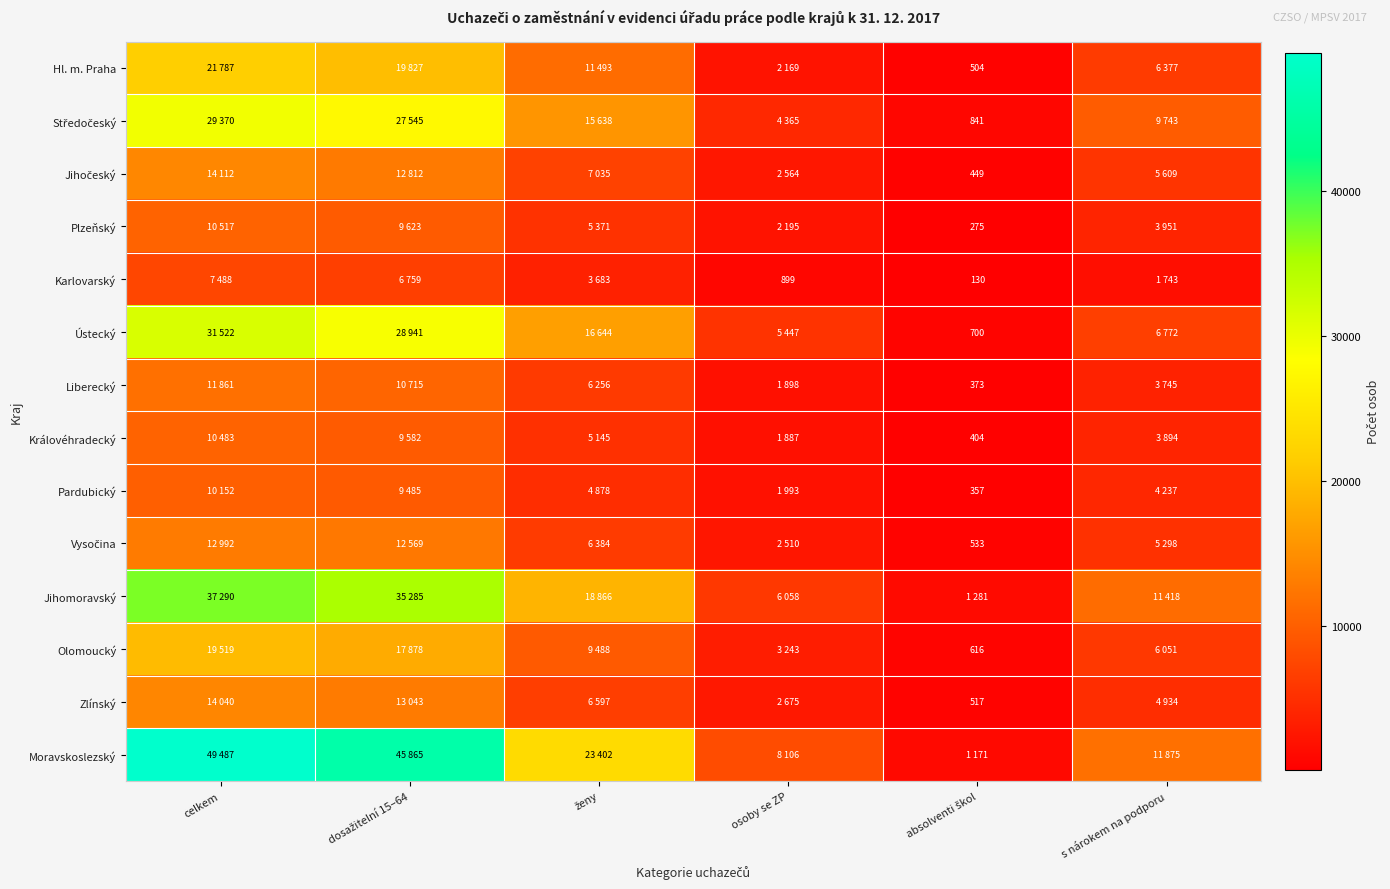

At which category does the chart reach its minimum across all series?

absolventi škol